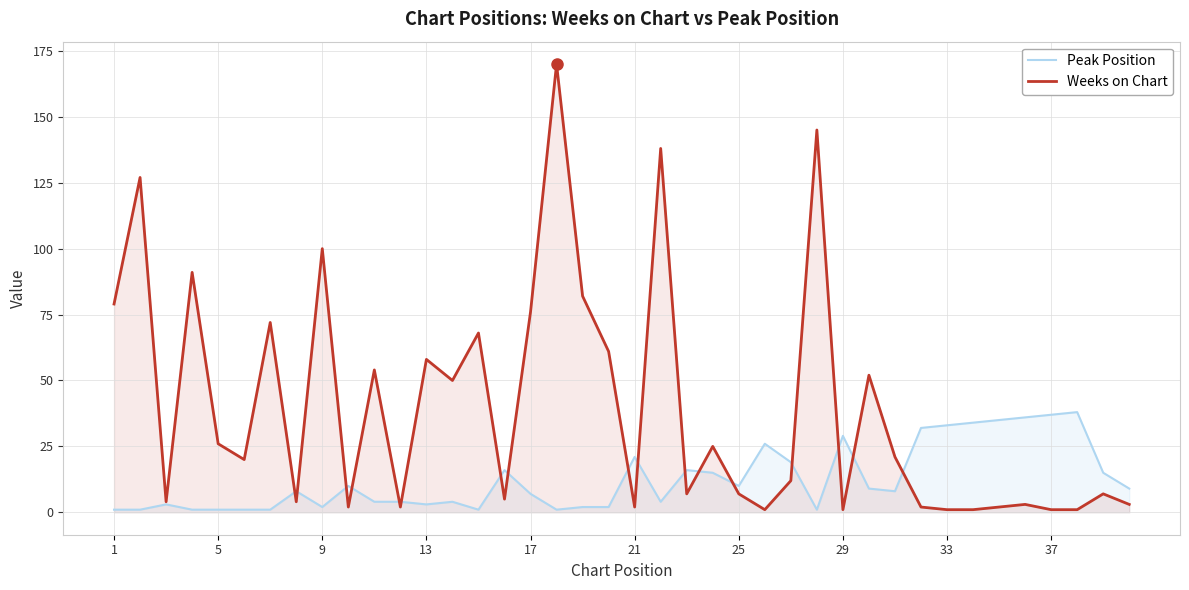

Reading right to left, list all the values displayed in this chart.

Peak Position: 9	15	38	37	36	35	34	33	32	8	9	29	1	19	26	10	15	16	4	21	2	2	1	7	16	1	4	3	4	4	10	2	8	1	1	1	1	3	1	1
Weeks on Chart: 3	7	1	1	3	2	1	1	2	21	52	1	145	12	1	7	25	7	138	2	61	82	170	76	5	68	50	58	2	54	2	100	4	72	20	26	91	4	127	79